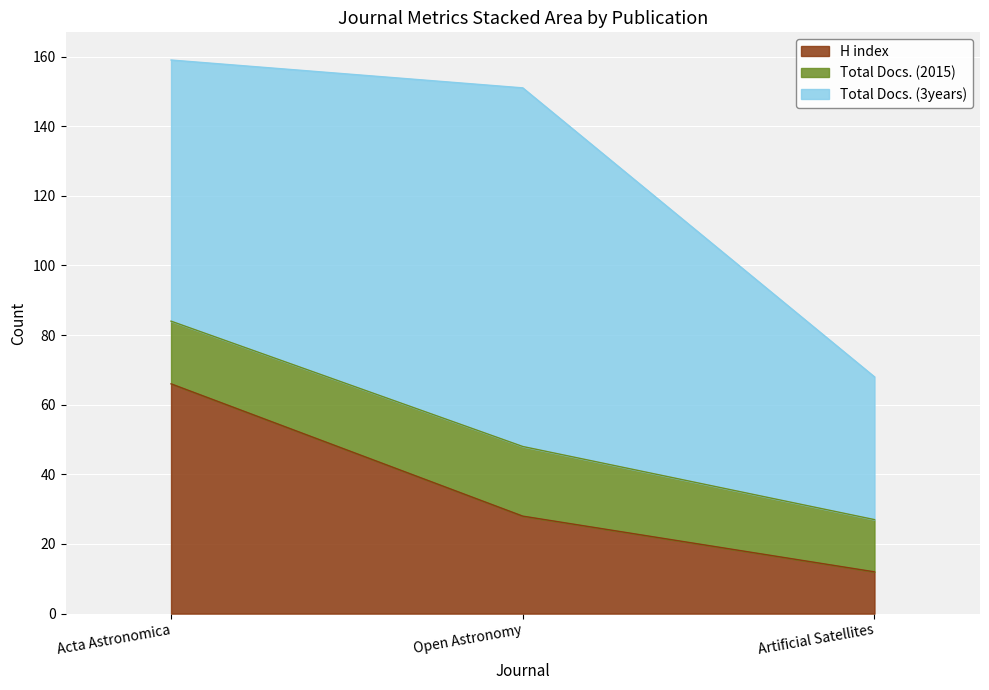

How many data points in H index are above 28?

1